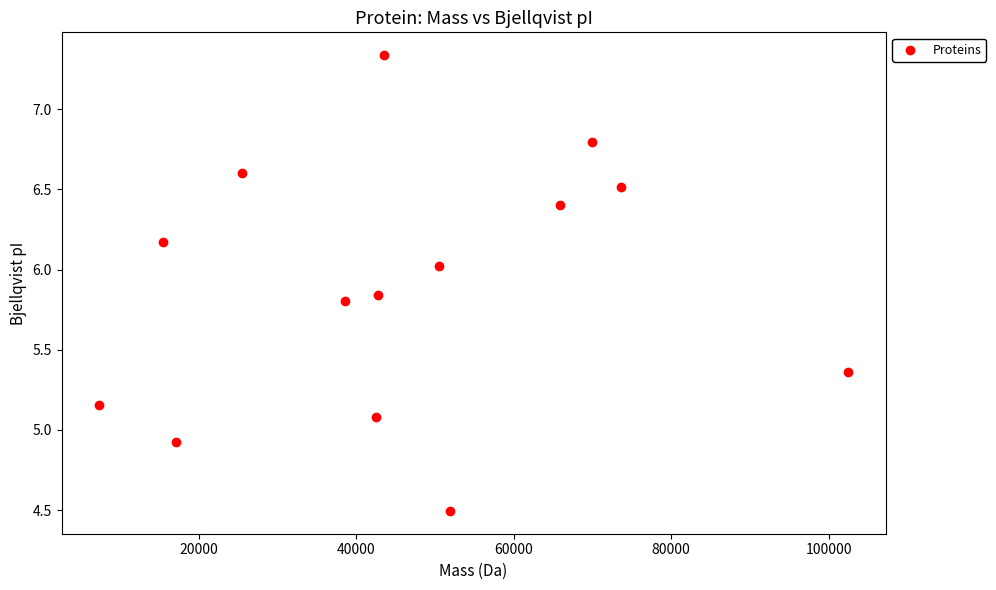

What is the range of X values (max minus min)?

95099.3